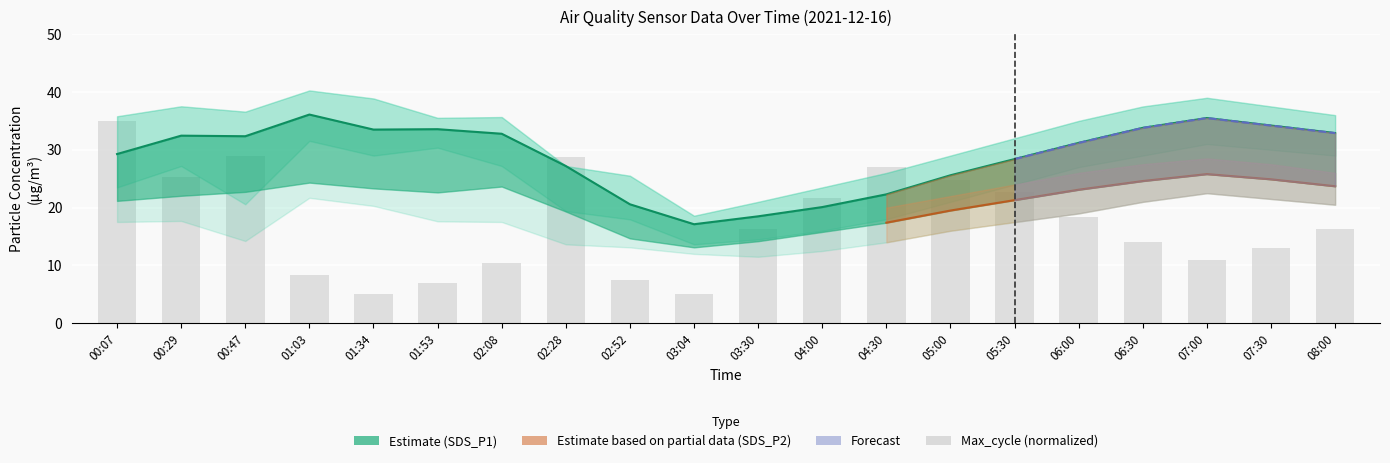

Approximately how many times larger is the value at 02:28 compared to 03:30?

1.8